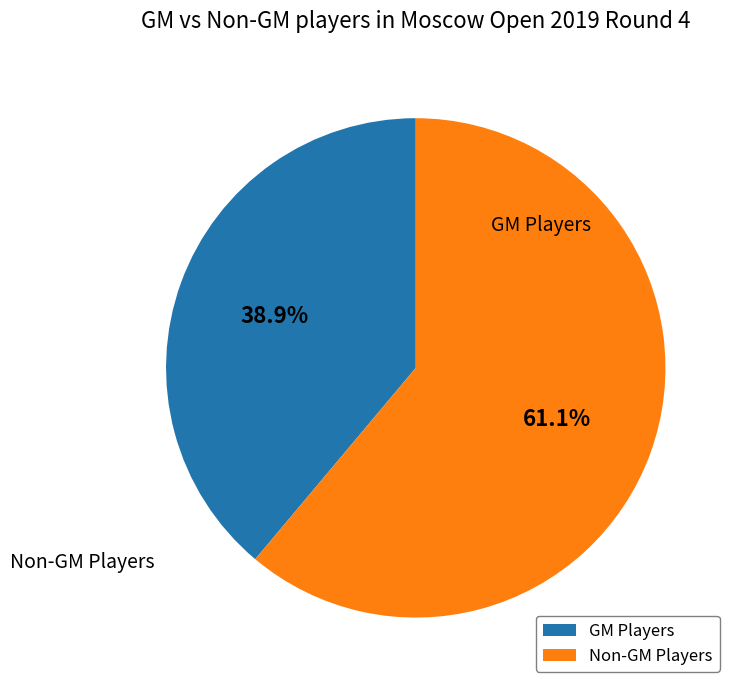

Which slice is the largest?

Non-GM Players